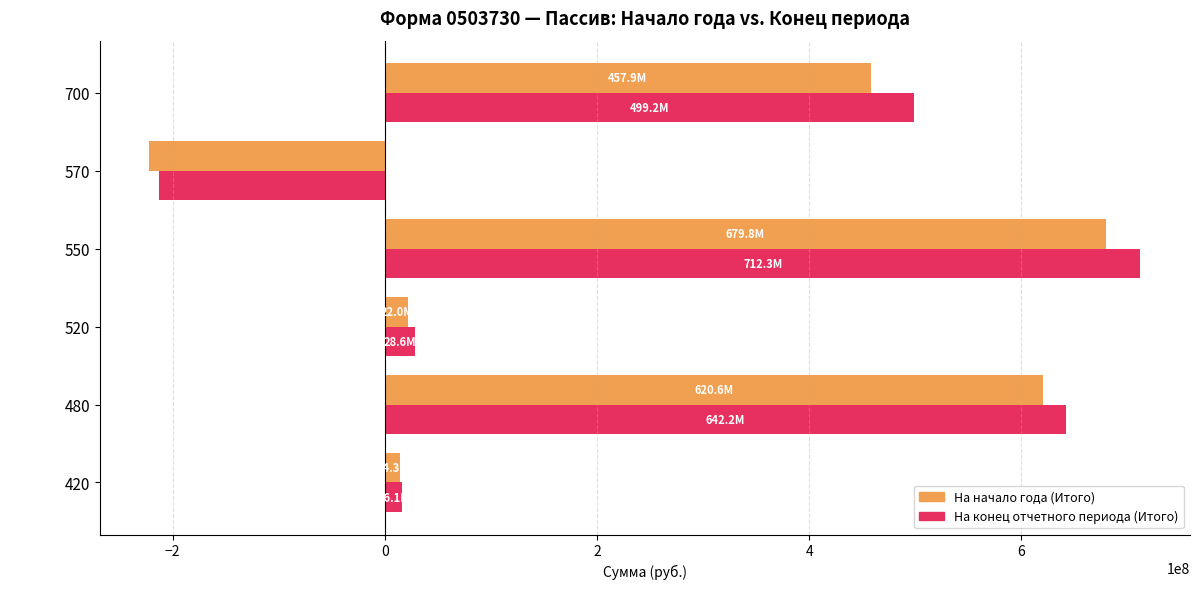

Which series has the widest spread of values?

На конец отчетного периода (Итого)